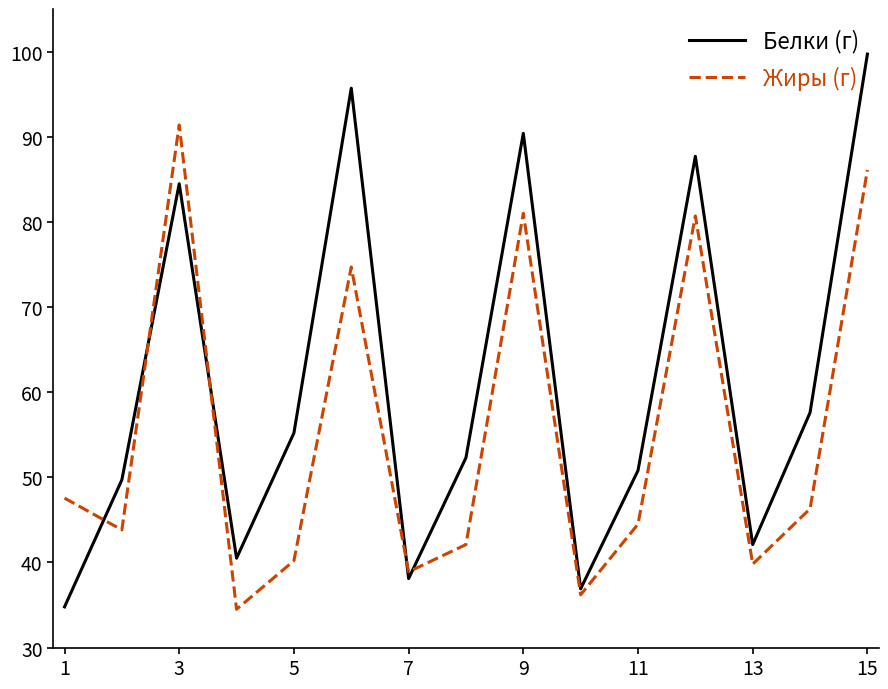

What is the maximum value for Жиры (г)?

91.4